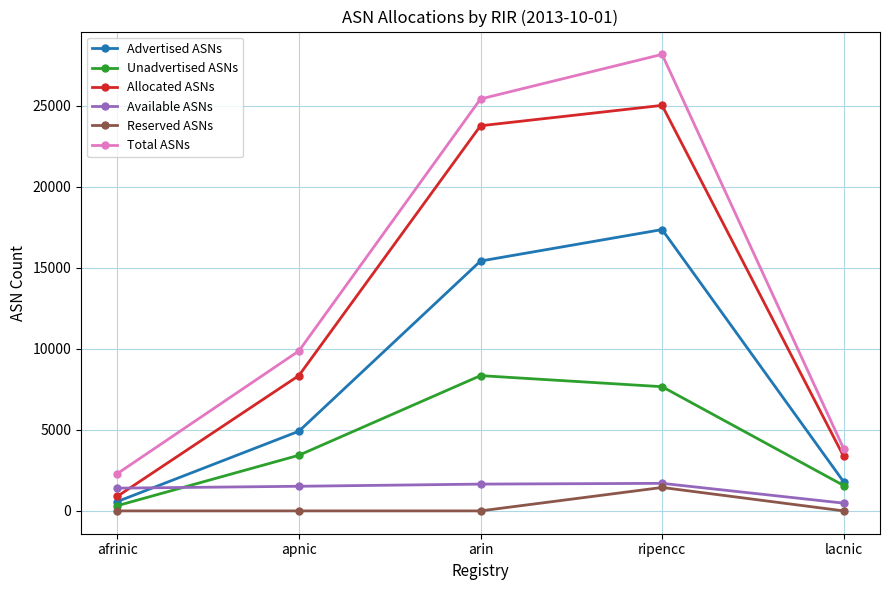

What is the label of the 2nd point from the right?

ripencc